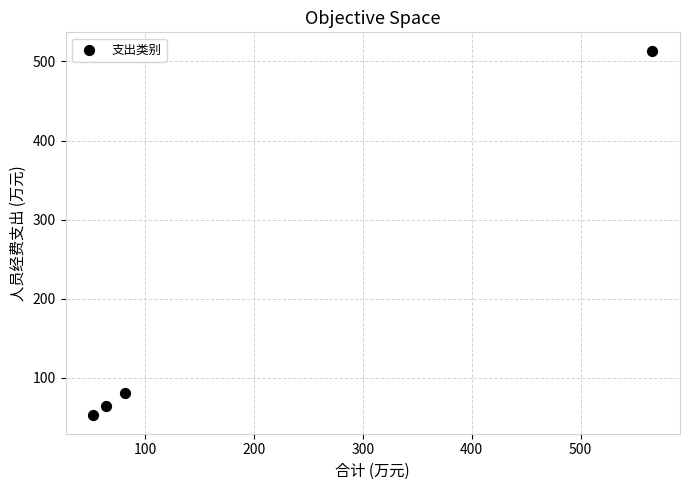

What Y value in the scatter plot is closest to 283?

81.5